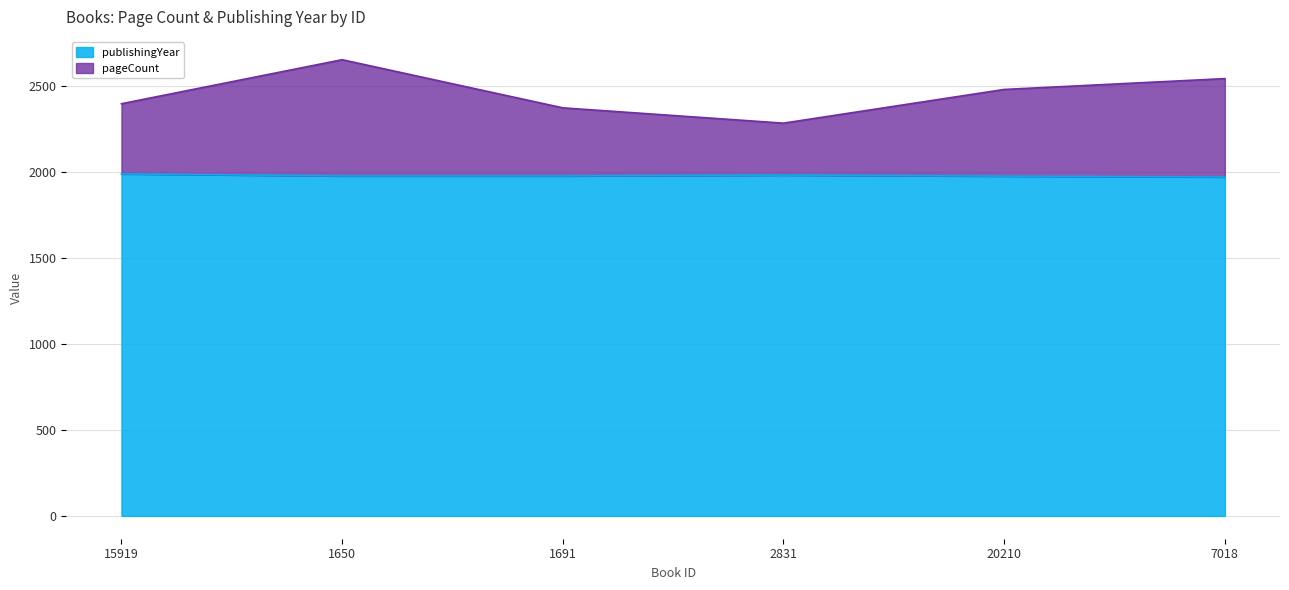

What is the minimum value for publishingYear?

1971